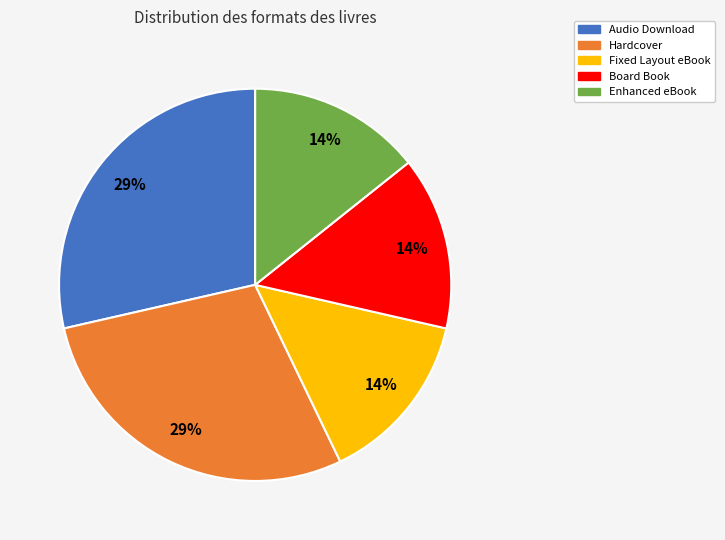

How many segments does this pie chart have?

5